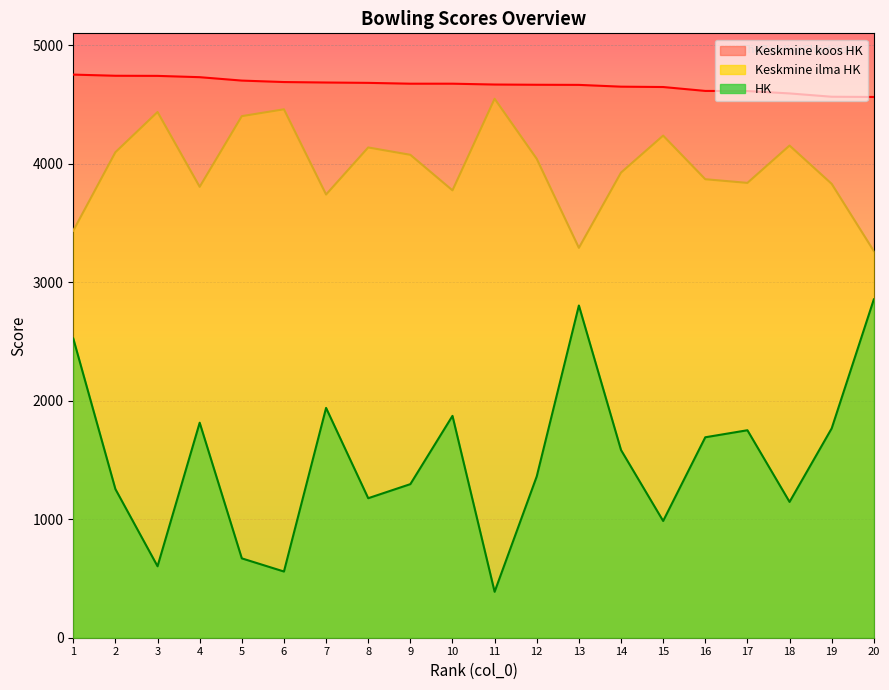

What are all the series names shown in the legend?

Keskmine koos HK, Keskmine ilma HK, HK